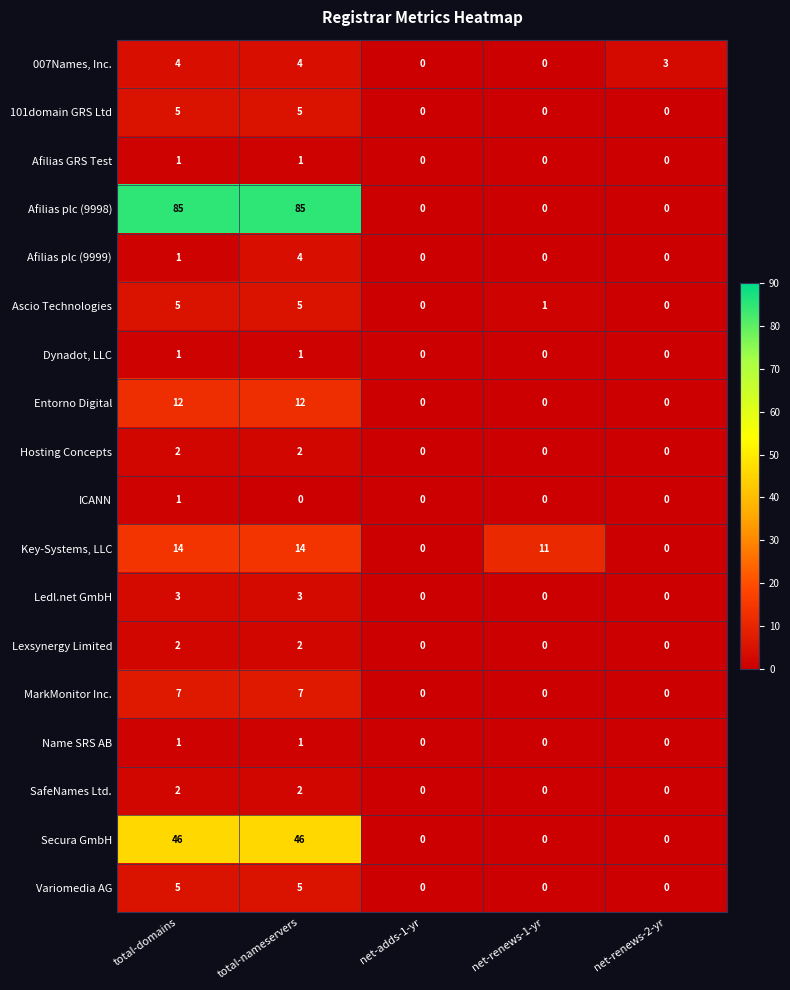

What is the sum of the MarkMonitor Inc. values at net-adds-1-yr and total-domains?

7